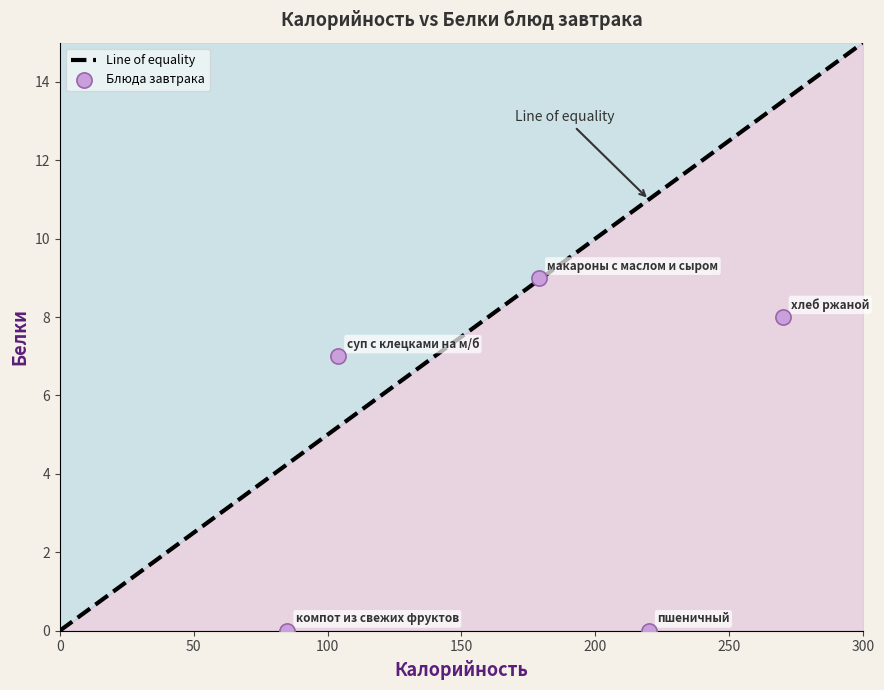

What is the average Y value?

5